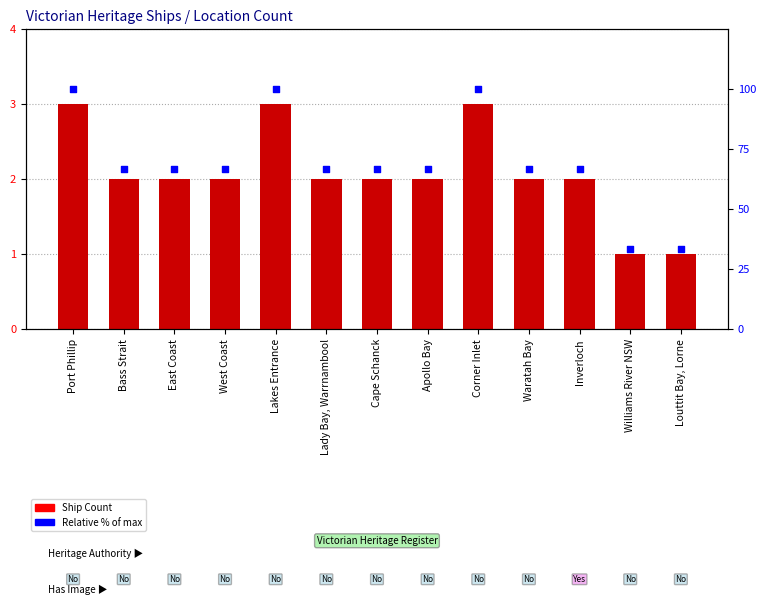

Which series has the largest total across all categories?

Relative % of max